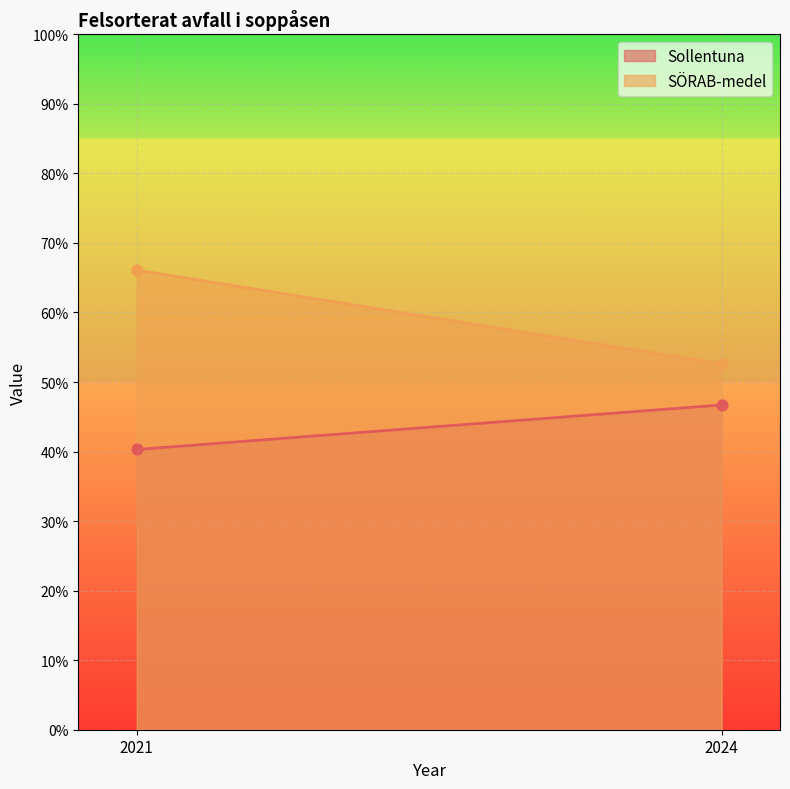

What is the total value across all series at 2024?

99.3